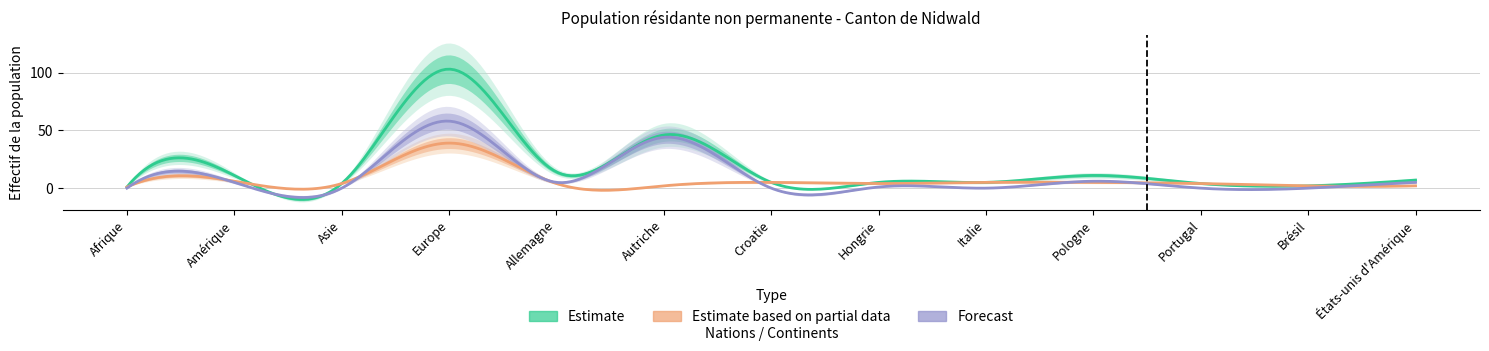

At how many categories does at least one series exceed 85?

1